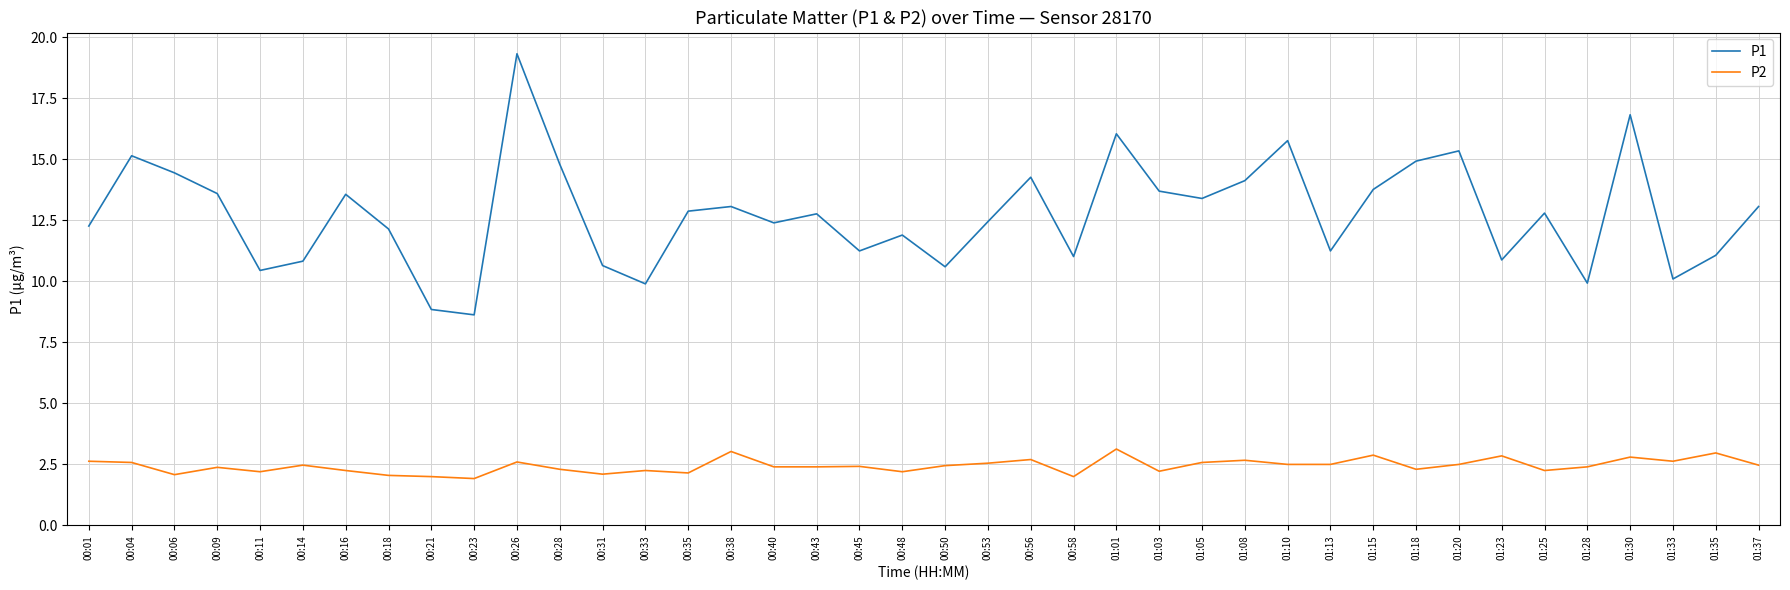

Which series has the widest spread of values?

P1